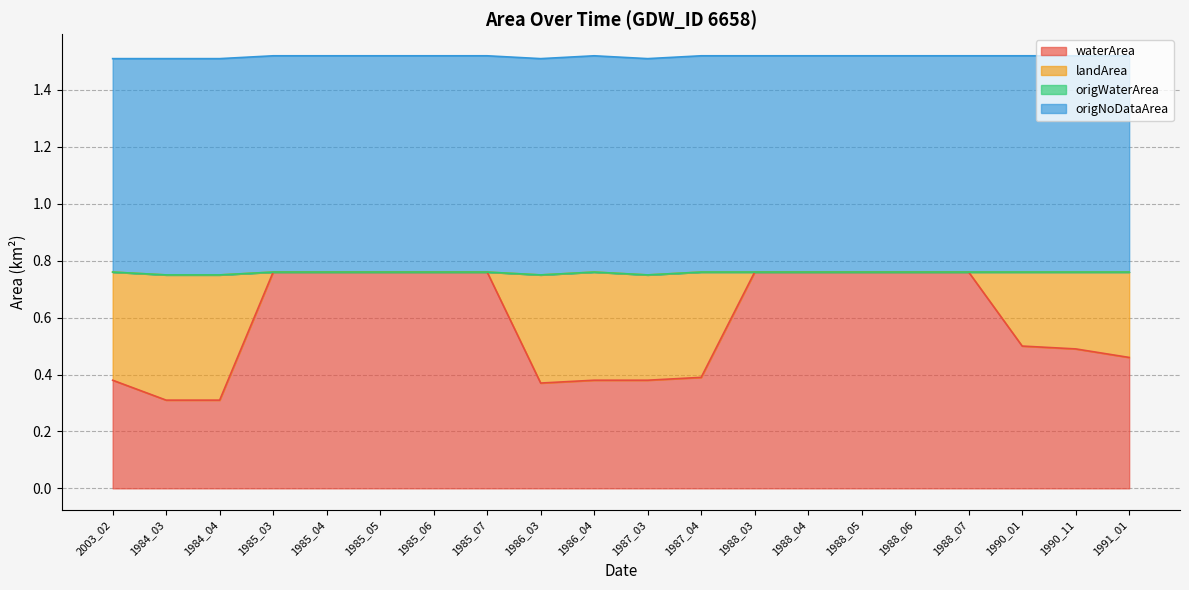

How many lines are shown in the chart?

4